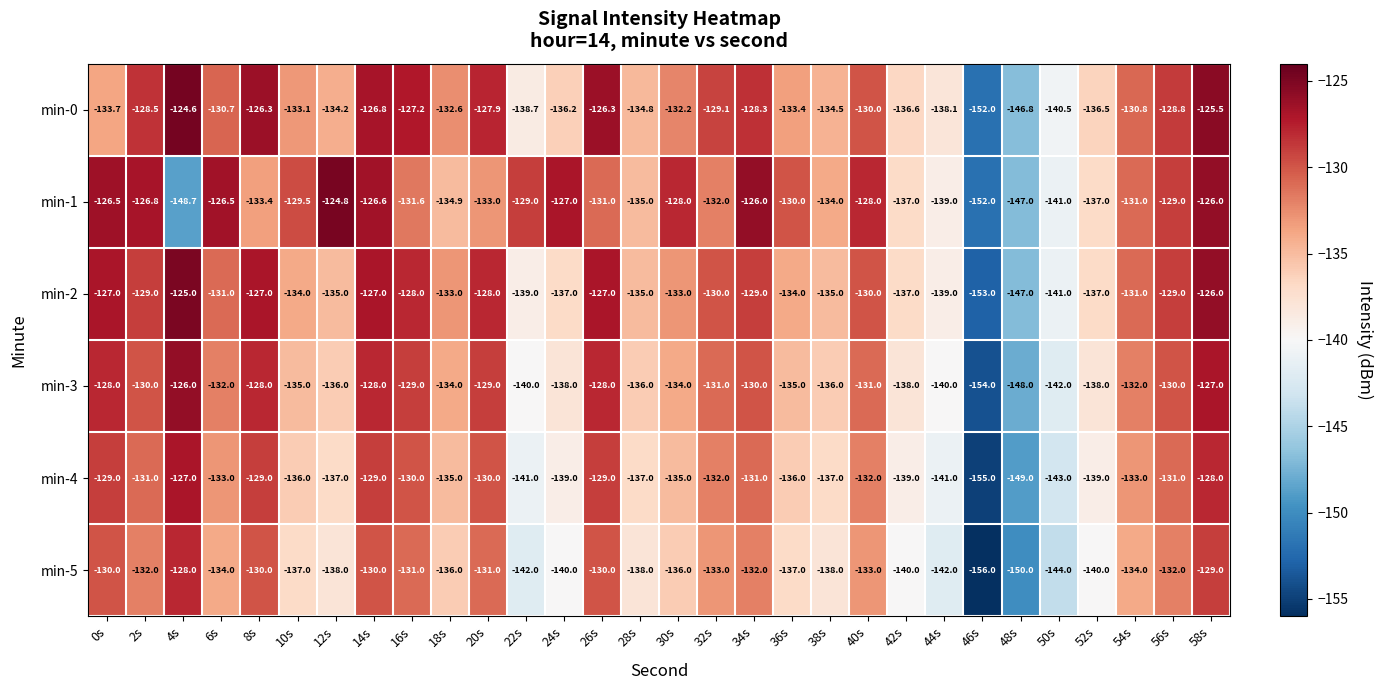

Which series has the largest total across all categories?

min-1